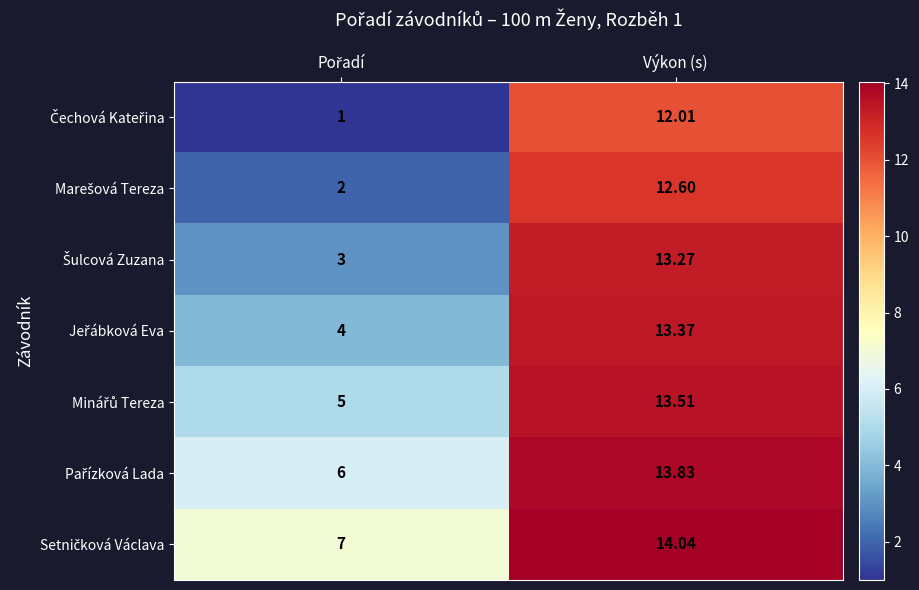

At which category is the sum across all series the highest?

Výkon (s)